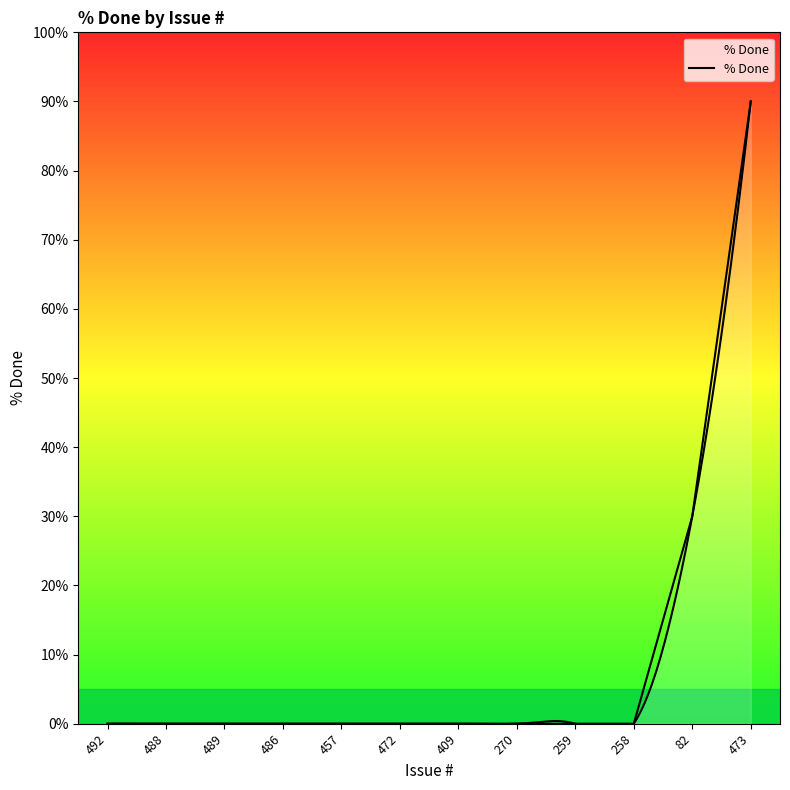

What is the difference between the second highest and minimum values?

30